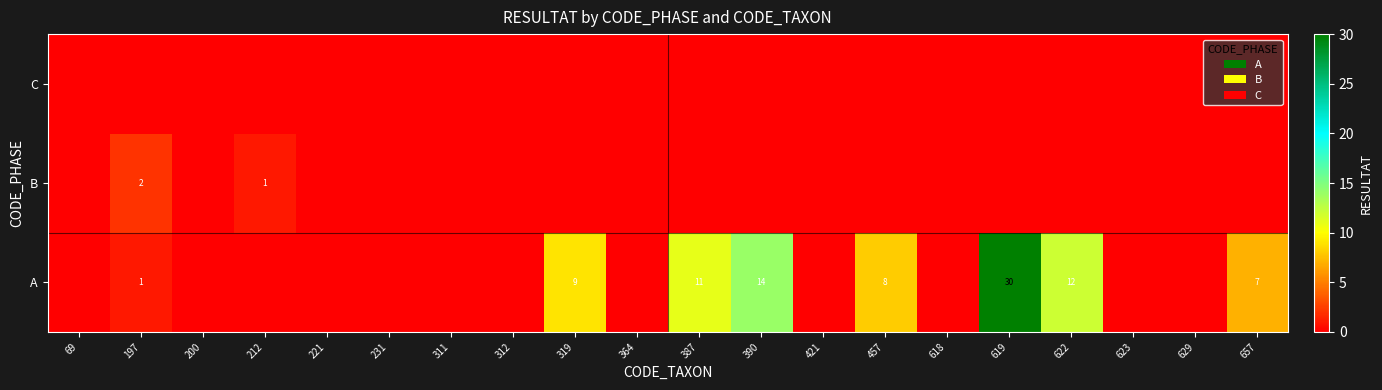

The value of A at 622 is 12. True or false?

True